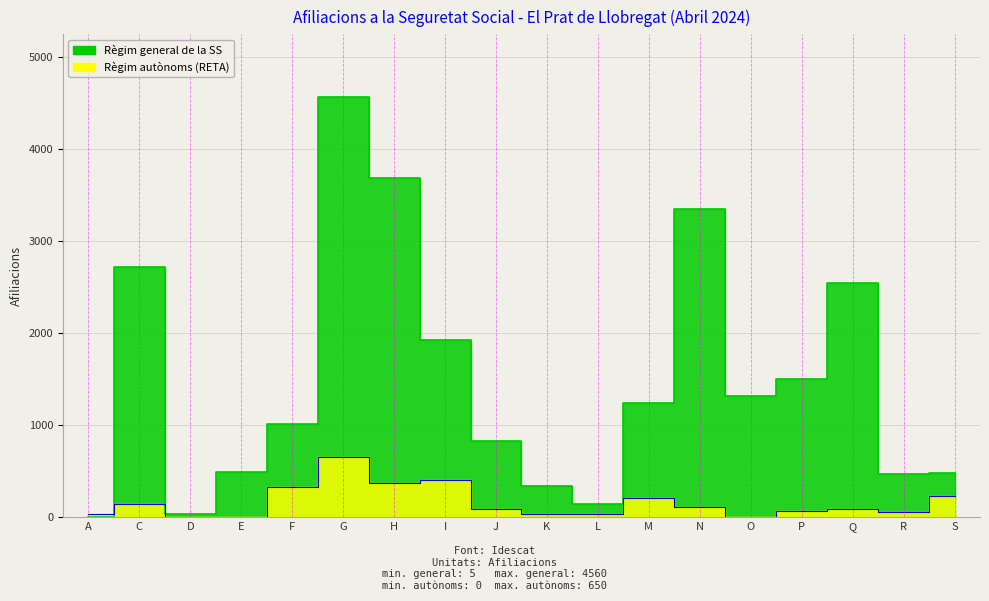

Where is the first local maximum for Règim autònoms?

C